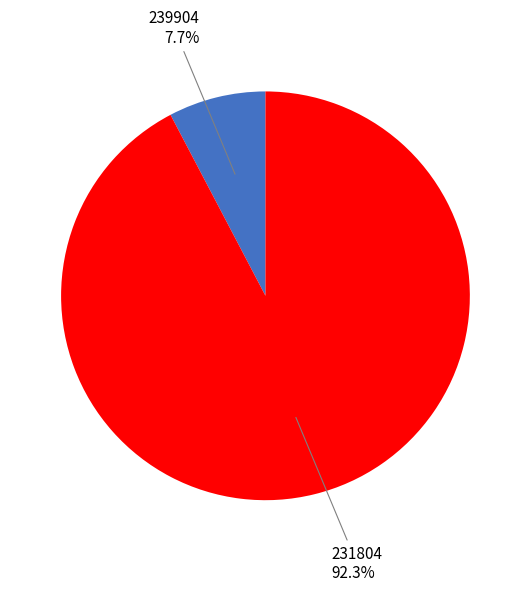

Does any single category account for the majority?

Yes